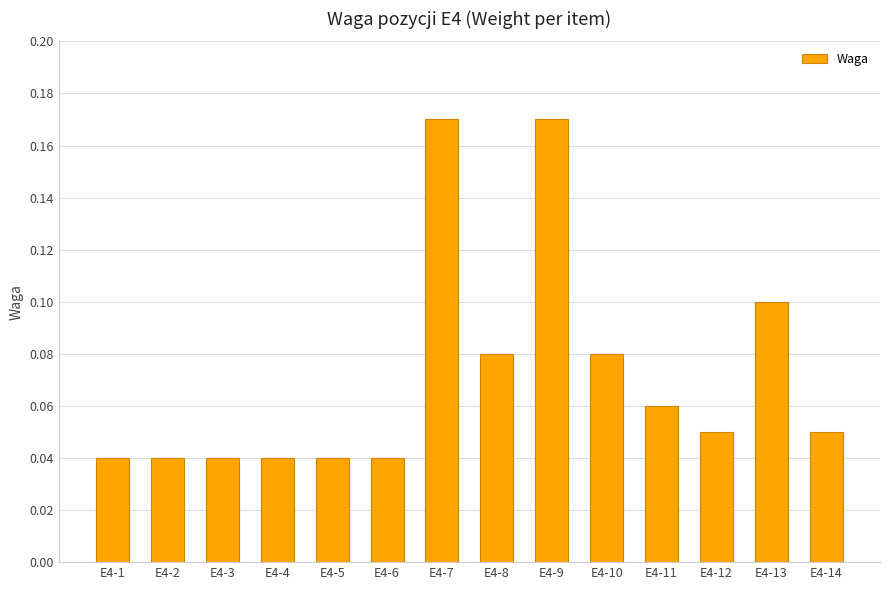

What is the change in value from E4-2 to E4-7?

+0.1